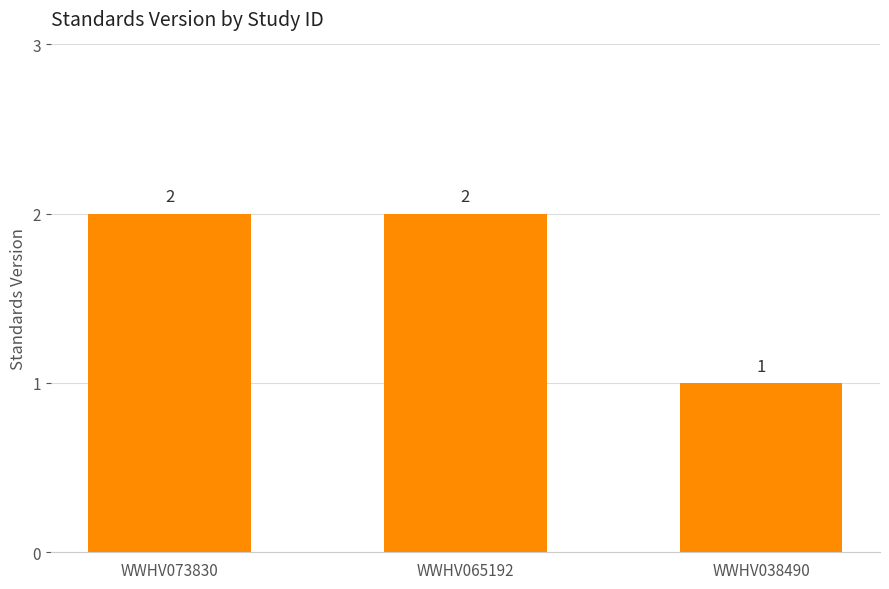

What is the difference between the maximum and minimum values?

1